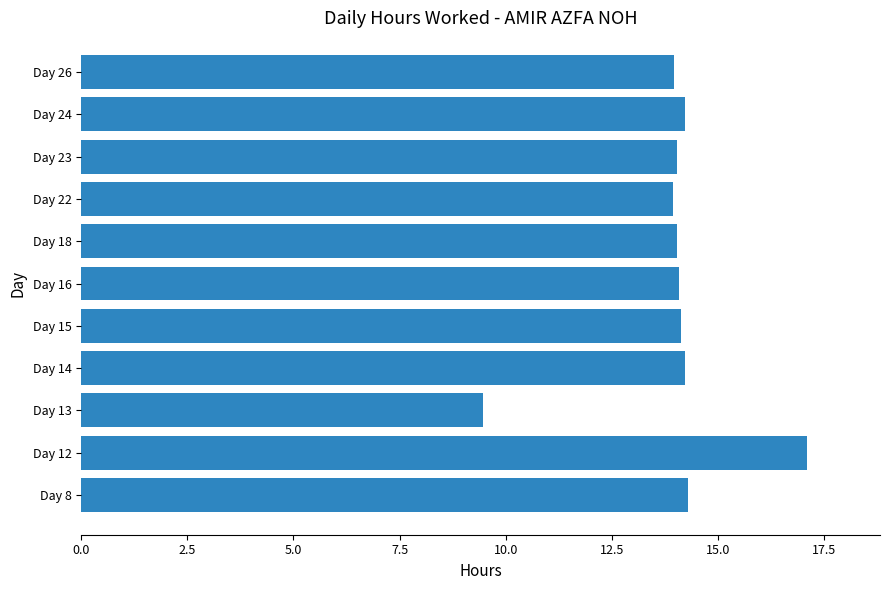

What is the difference between the maximum and minimum values?

7.6